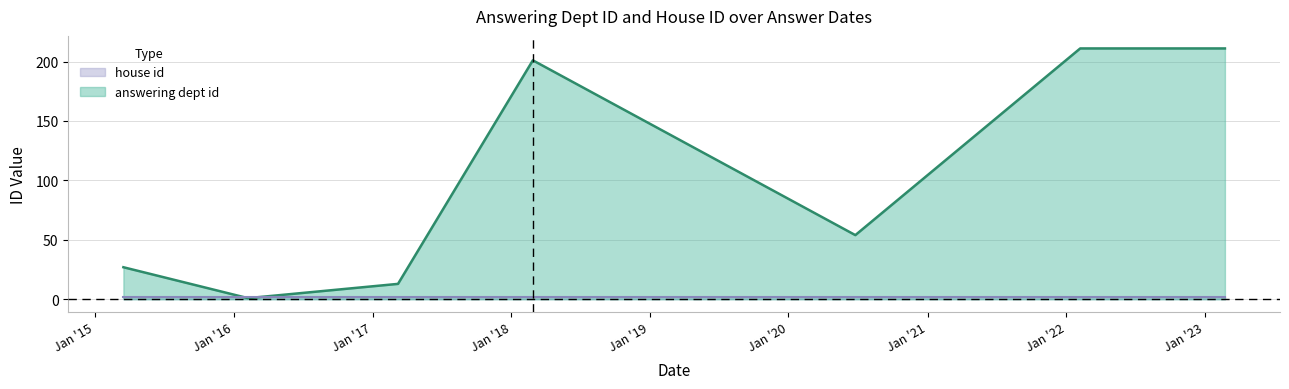

Which category has the lowest value across all series?

2016-02-08